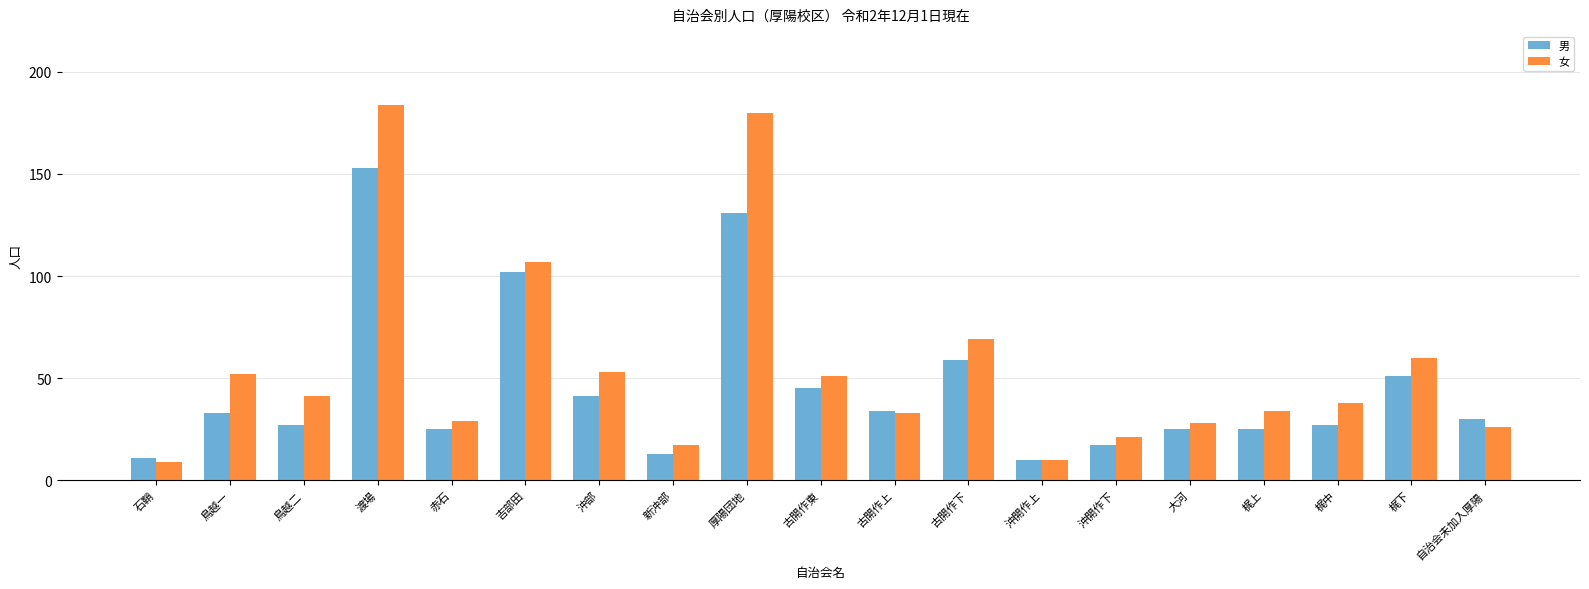

What is the difference between the second highest and minimum values in the 男 series?

121